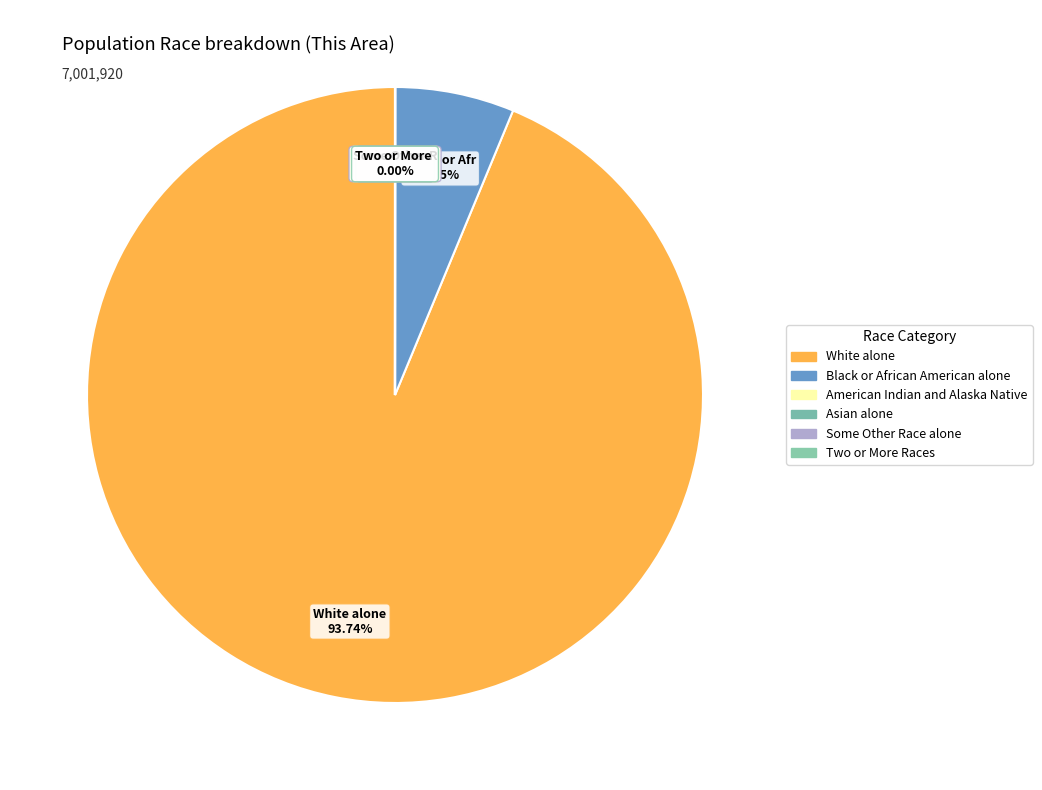

Which category has the biggest portion of the pie?

White alone